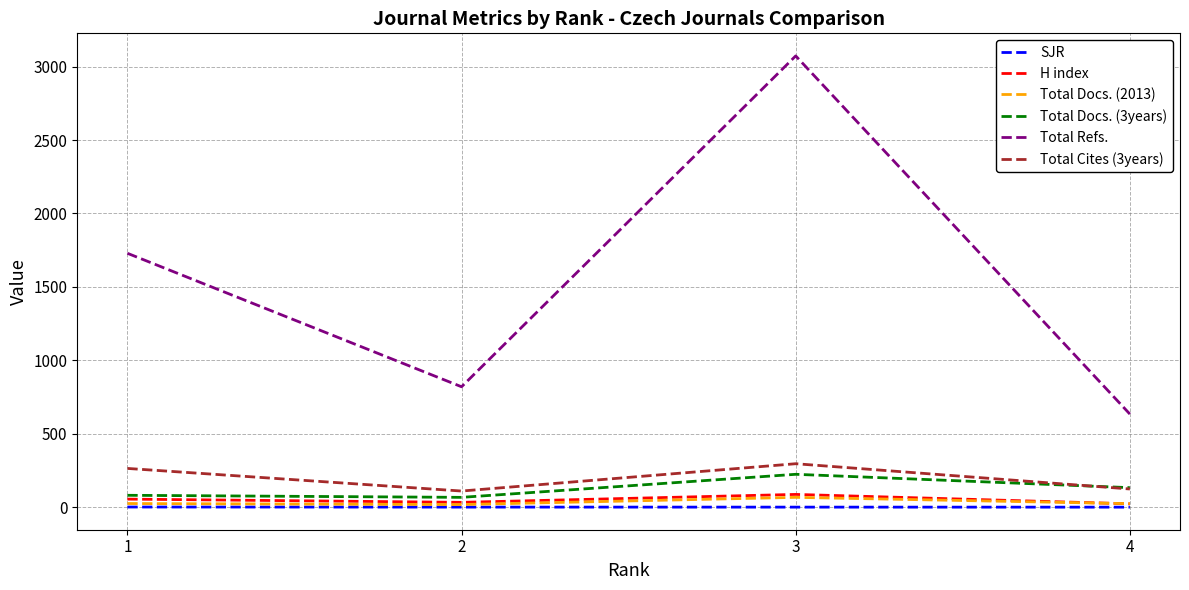

Between 1 and 3, which series saw the biggest shift?

Total Refs.